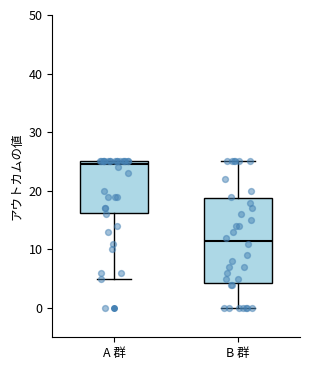

Which box is the tallest, from its lower edge to its upper edge?

B 群